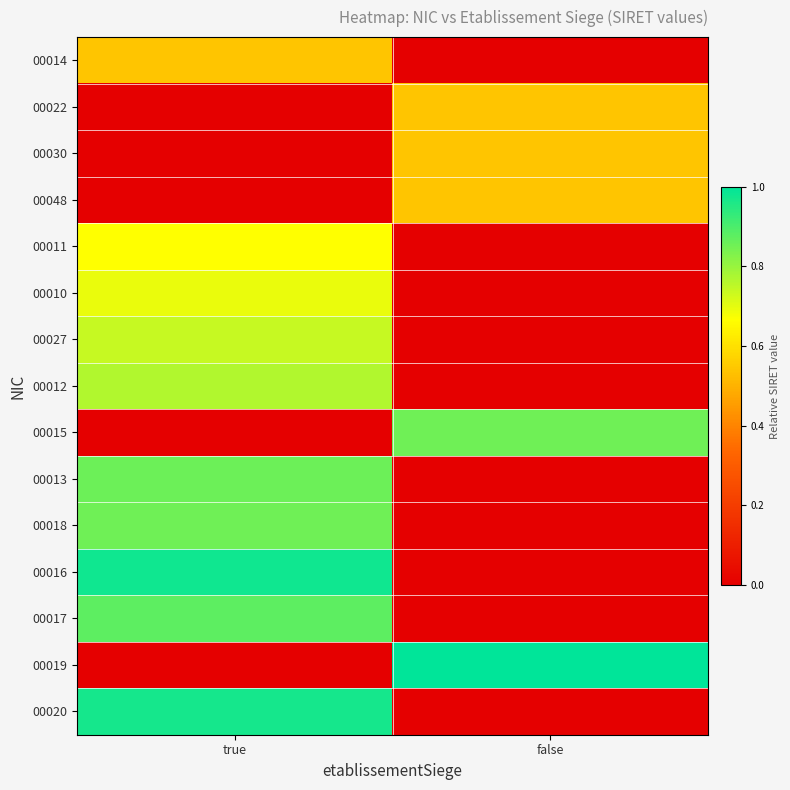

Which series changed the most between true and false?

00019